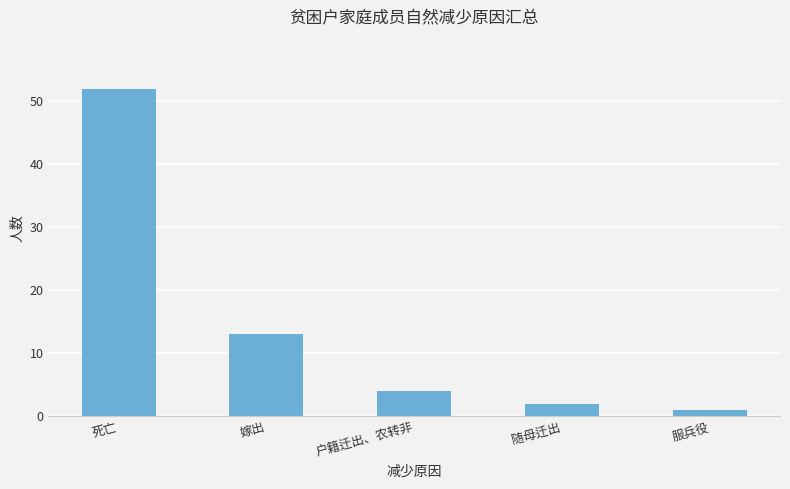

Count the number of data series in this chart.

1